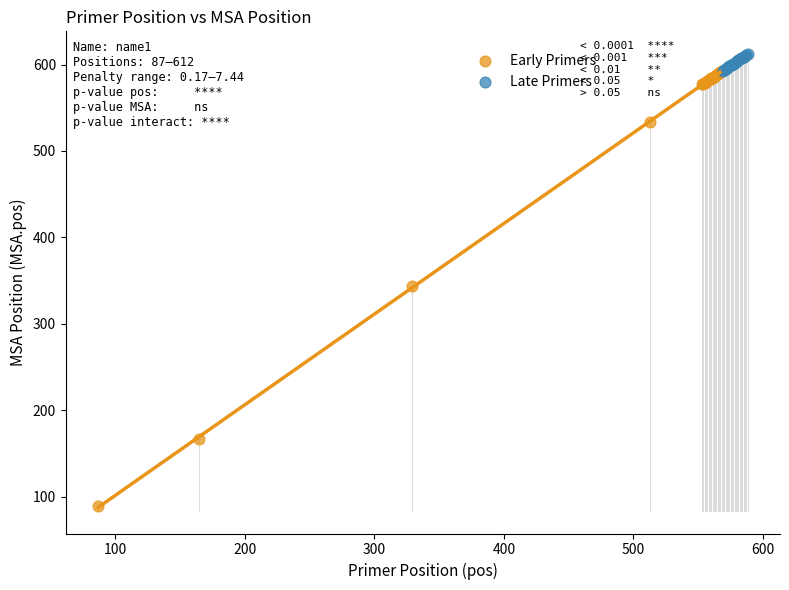

Which series contains the lowest Y value?

Early Primers